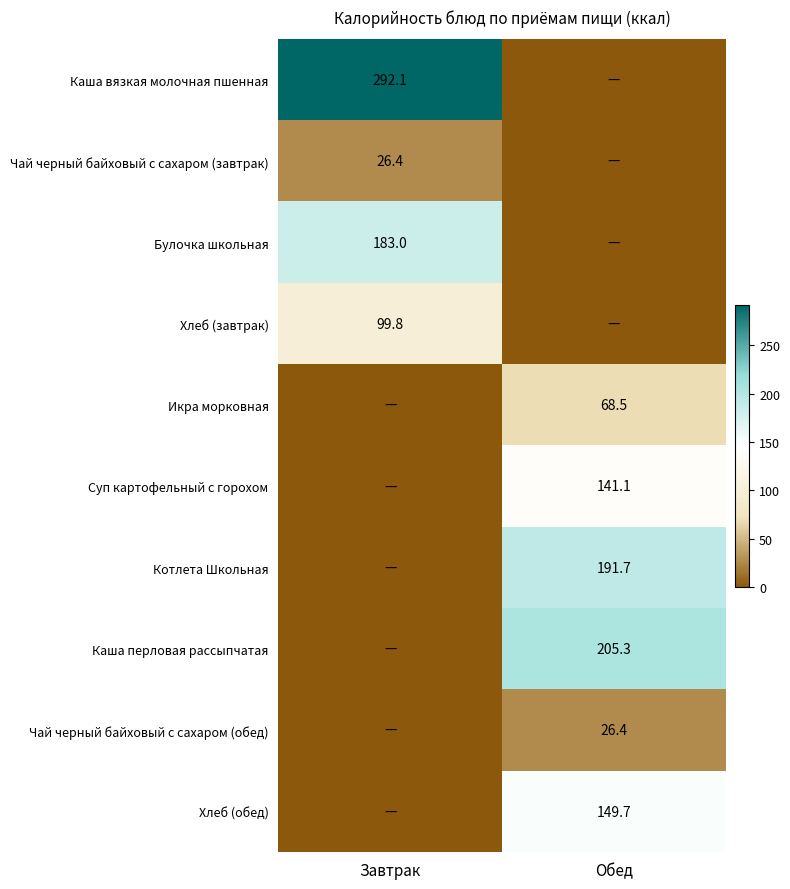

True or false: Хлеб (завтрак) has a value of 131.4 at Завтрак.

False